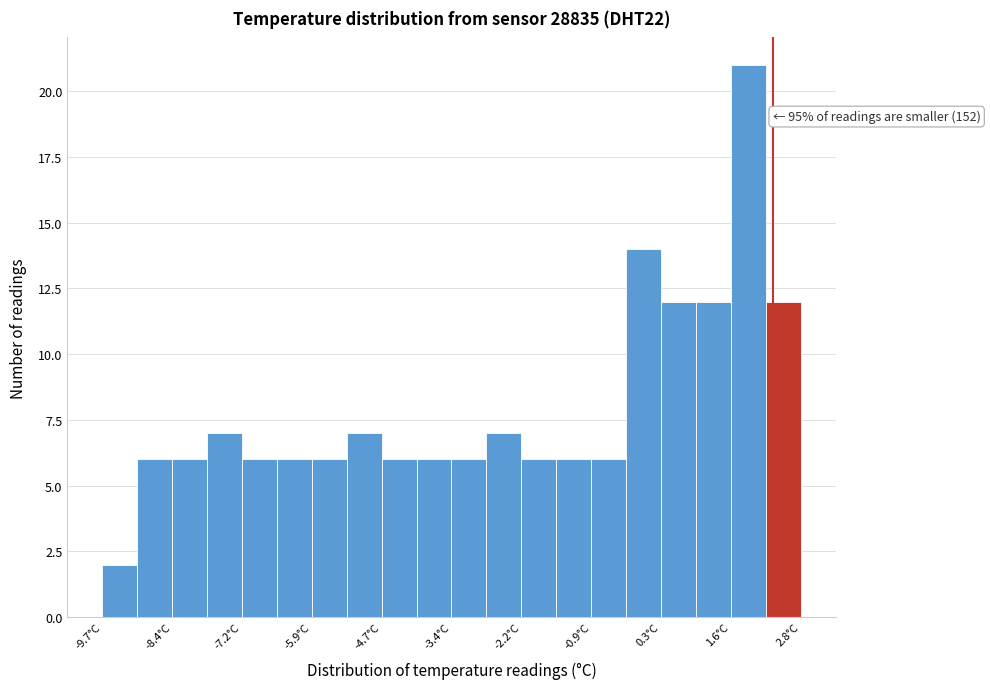

Read against the x-axis, roughly where is the centre of the tallest bar?

1.8